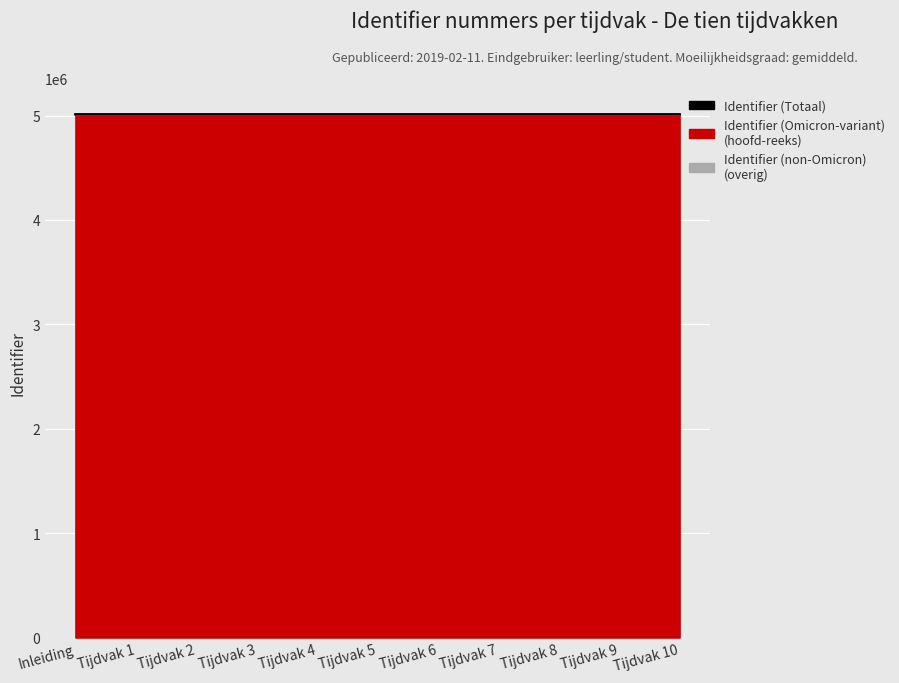

What is the approximate value at Tijdvak 5, to the nearest 10?

5011550